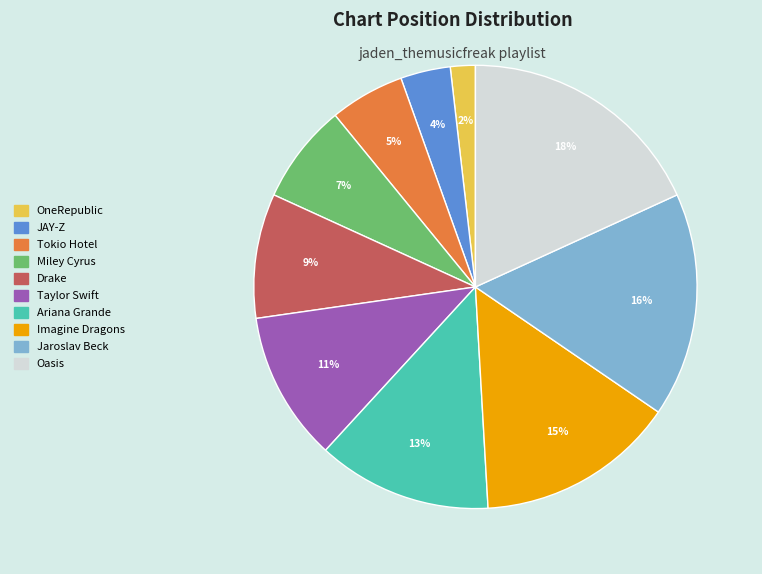

Which has a higher value, OneRepublic or Jaroslav Beck?

Jaroslav Beck